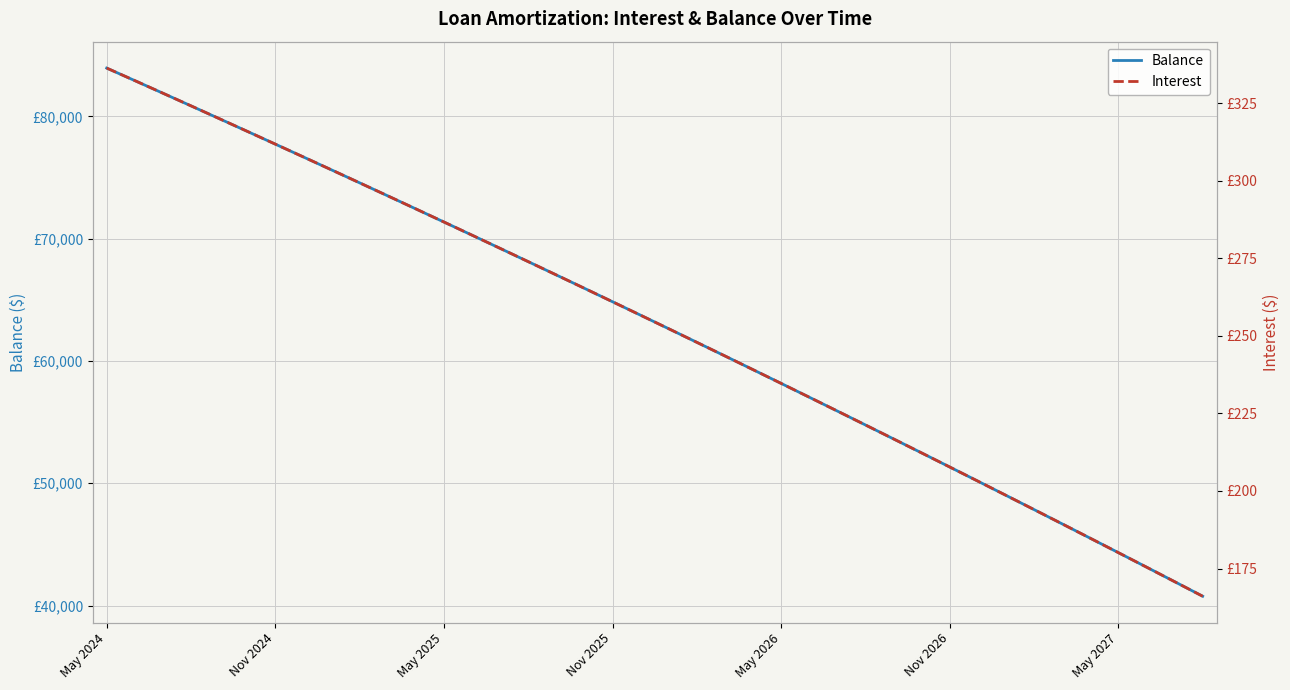

How many categories are shown in the chart?

40